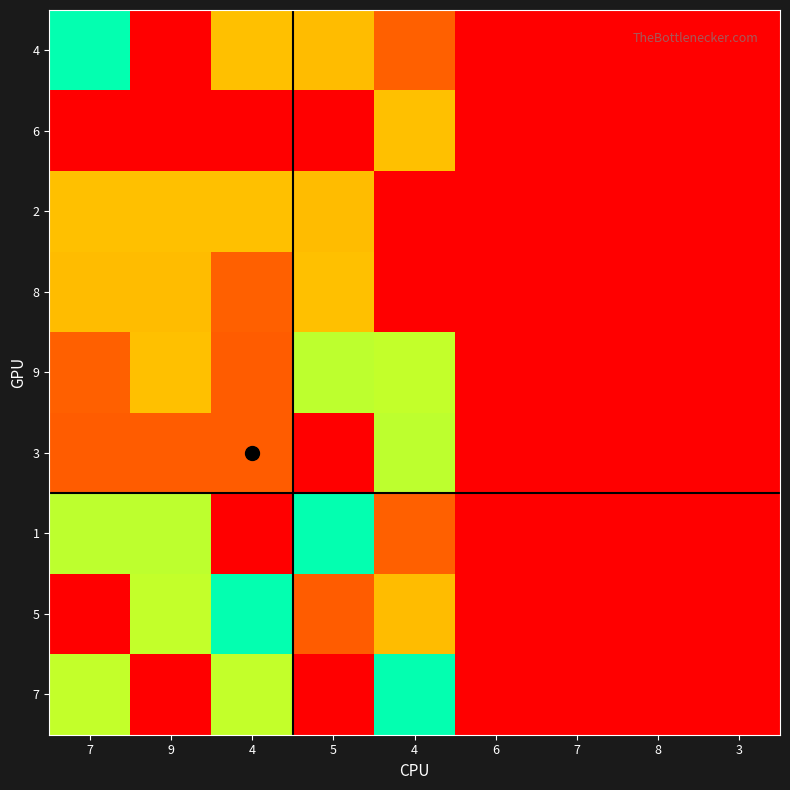

Reading left to right, extract all data points from this chart.

4: 7=5	9=1	4=3	5=7	4=2	6=0	7=0	8=0	3=0
6: 7=1	9=1	4=1	5=1	4=3	6=0	7=0	8=0	3=0
2: 7=3	9=3	4=3	5=7	4=1	6=0	7=0	8=0	3=0
8: 7=7	9=7	4=2	5=3	4=9	6=0	7=0	8=0	3=0
9: 7=2	9=3	4=8	5=4	4=6	6=0	7=0	8=0	3=0
3: 7=8	9=8	4=8	5=9	4=4	6=0	7=0	8=0	3=0
1: 7=4	9=4	4=9	5=5	4=2	6=0	7=0	8=0	3=0
5: 7=9	9=6	4=5	5=8	4=7	6=0	7=0	8=0	3=0
7: 7=6	9=9	4=6	5=1	4=5	6=0	7=0	8=0	3=0